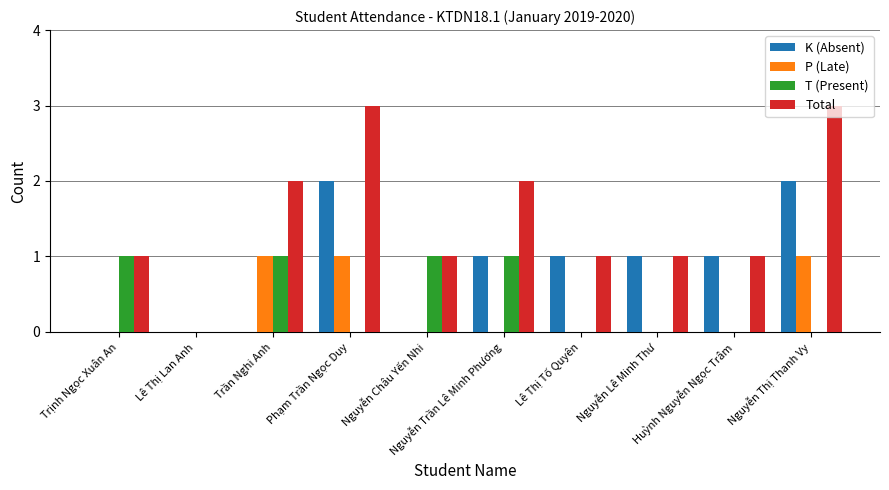

Which series has the largest total across all categories?

Total